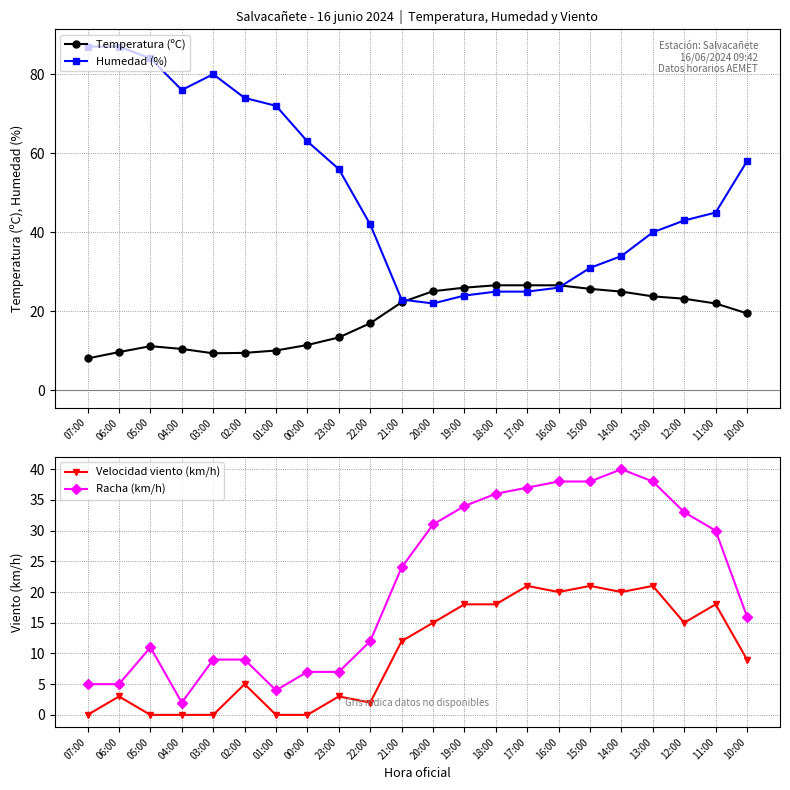

In Velocidad viento (km/h), how many points are higher than both neighbors (excluding endpoints)?

7